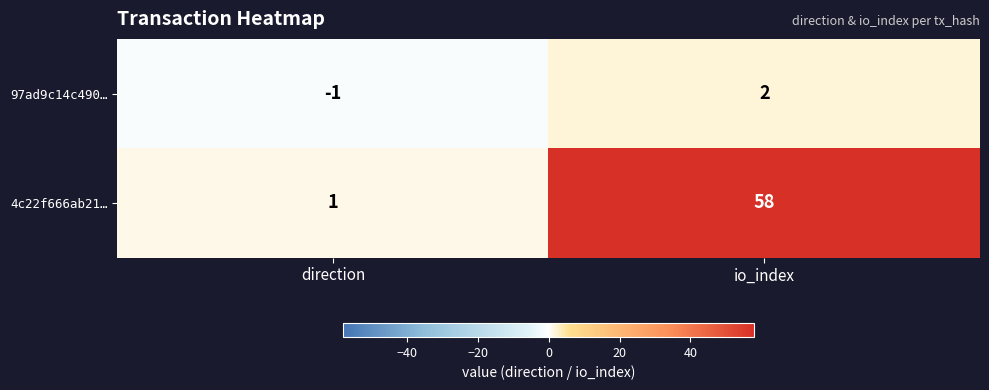

What value does the 4c22f666ab21… series have at io_index, to the nearest 10?

60